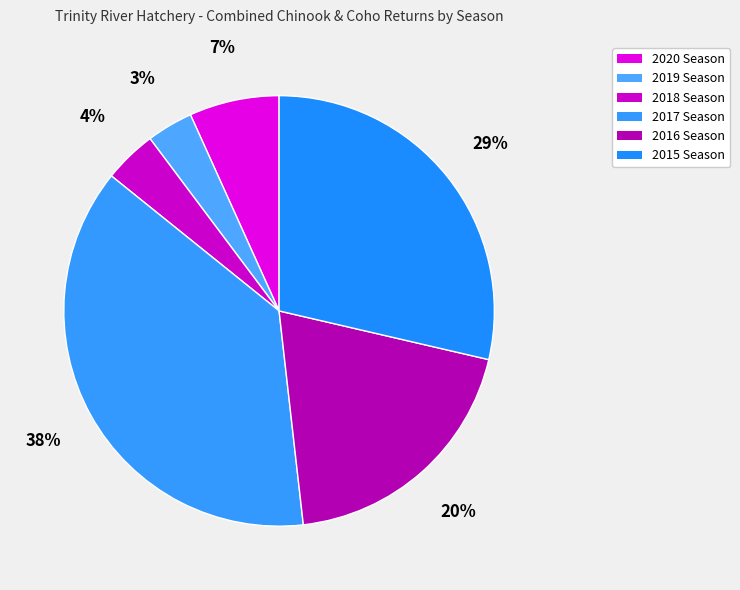

What is the change in value from 2019 Season to 2017 Season?

+6362